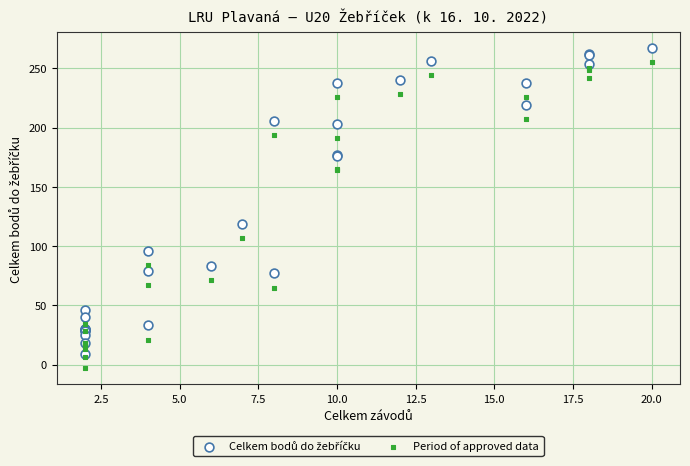

Which series contains the lowest Y value?

Period of approved data